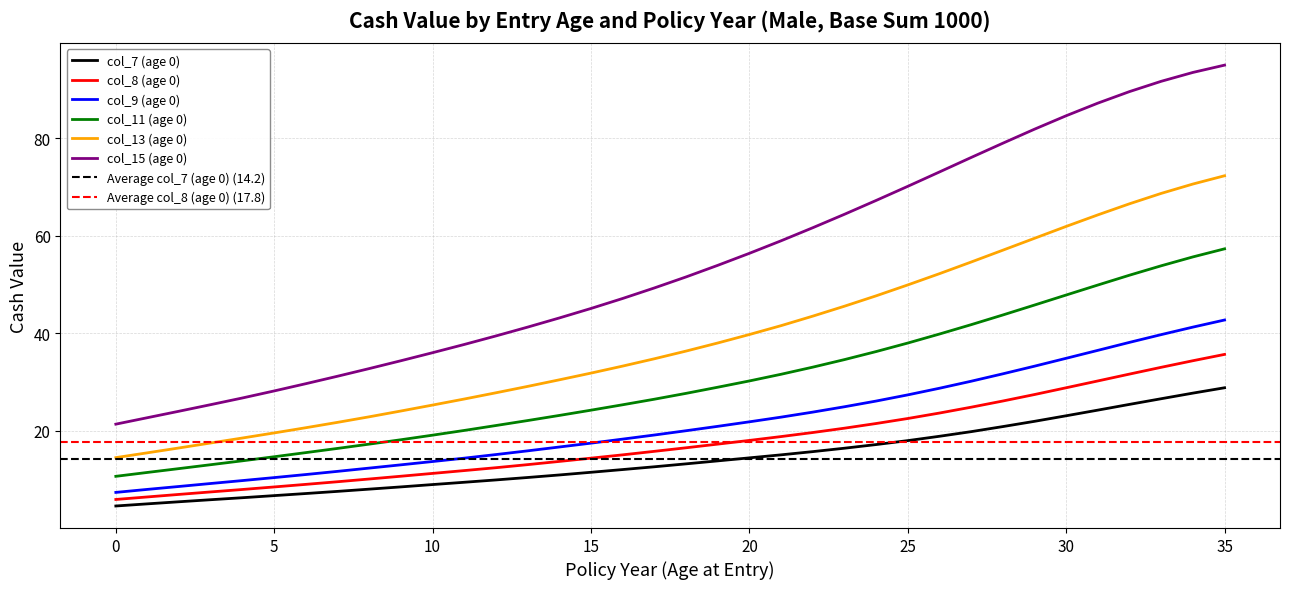

True or false: col_7 (age 0) has more than 1 interior local peaks.

False